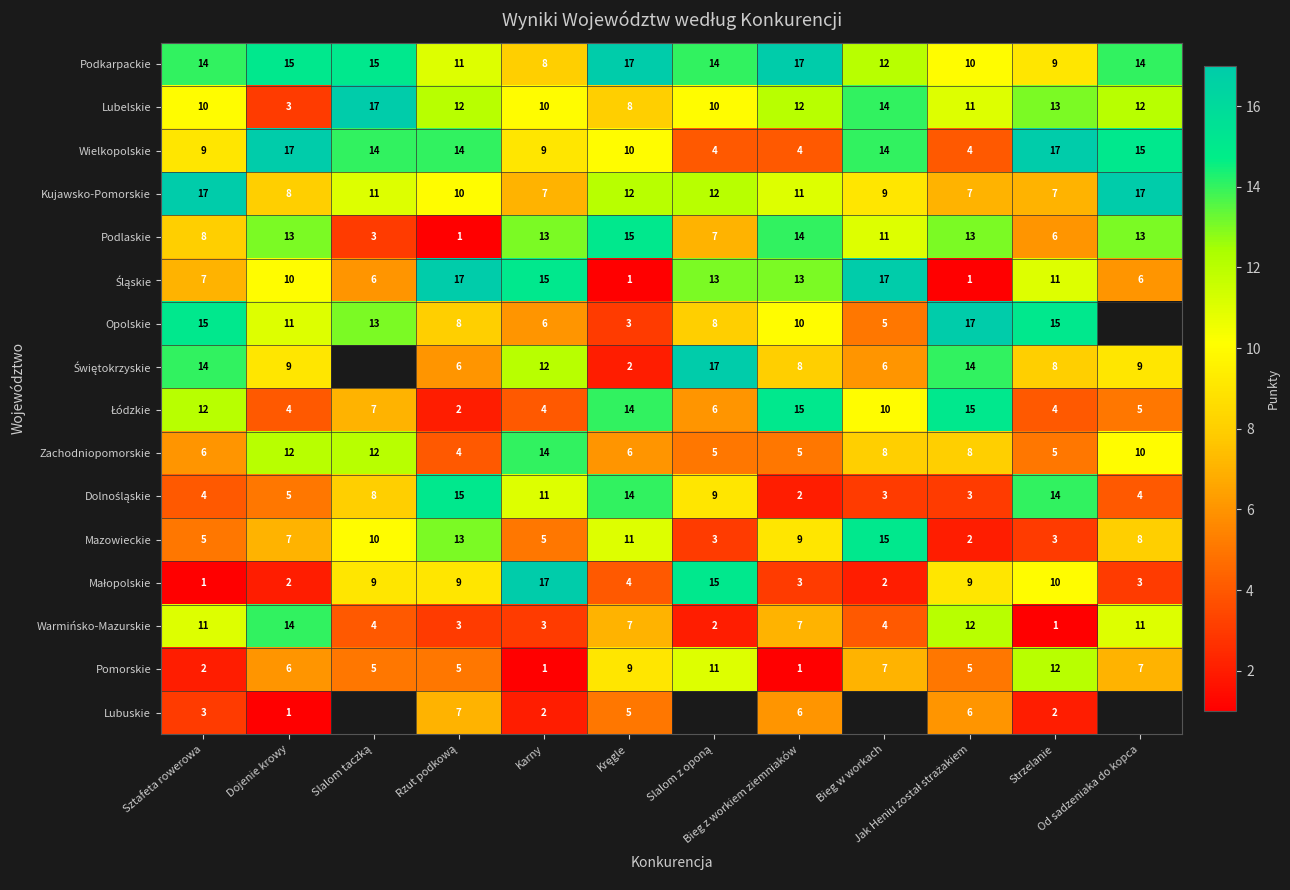

What is the average value of the Lubelskie series?

11